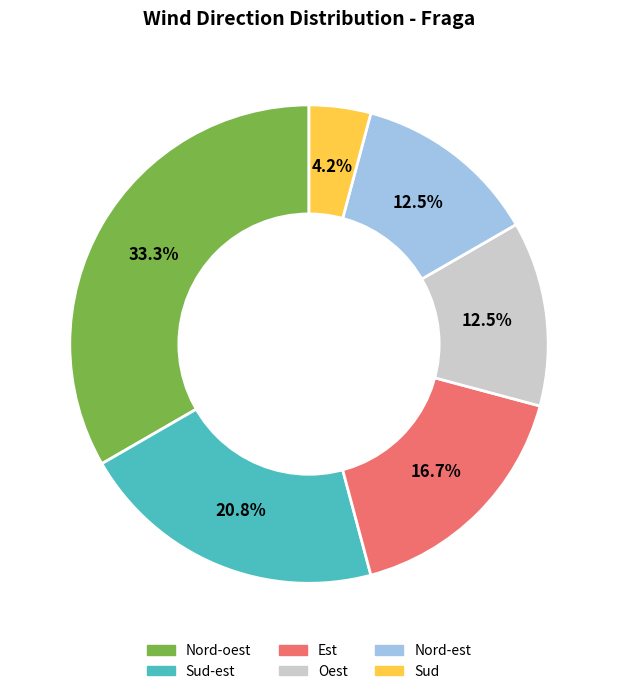

How many segments does this pie chart have?

6